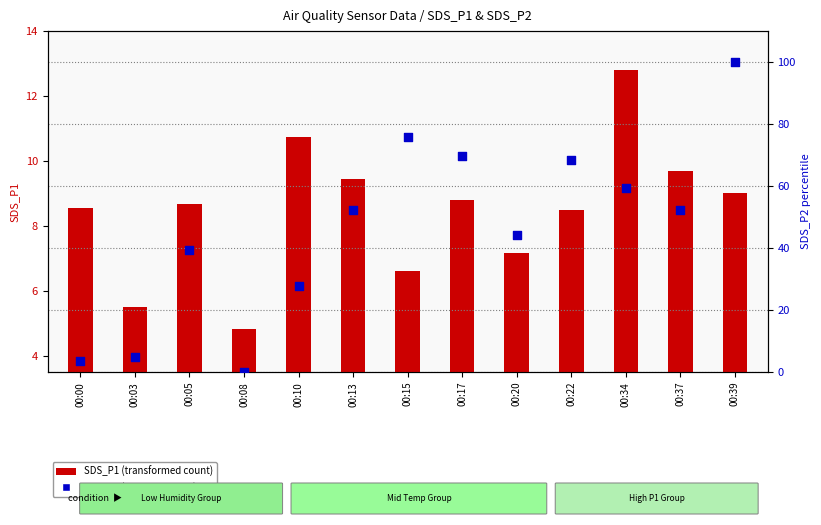

Is the value of SDS_P1 (transformed count) at 00:03 greater than the value of SDS_P2 (percentile rank) at 00:39?

No